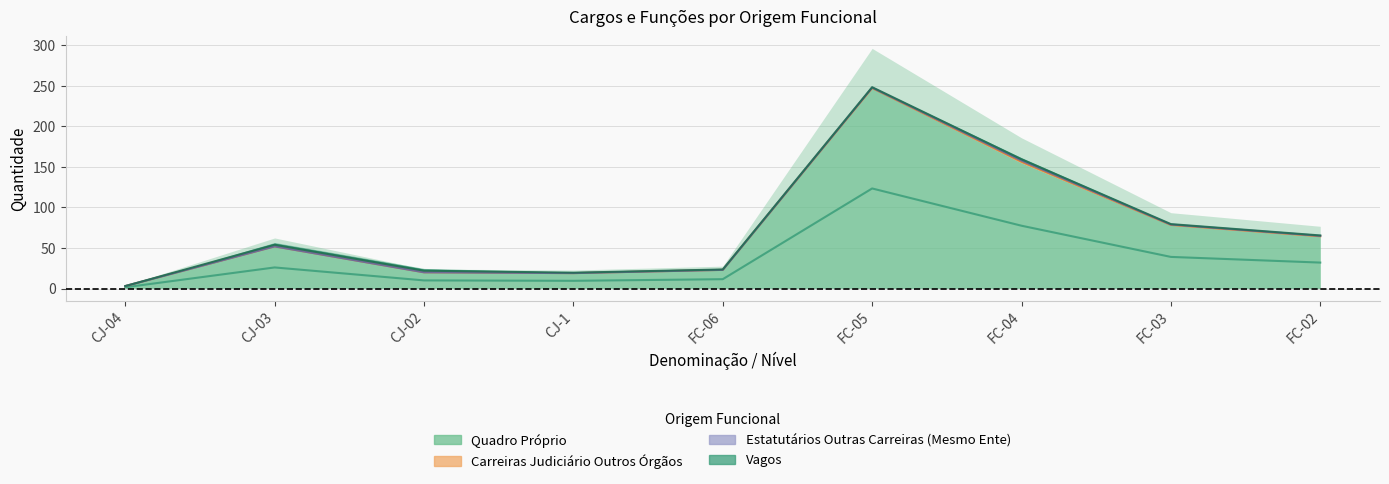

Which series has the widest spread of values?

Quadro Próprio